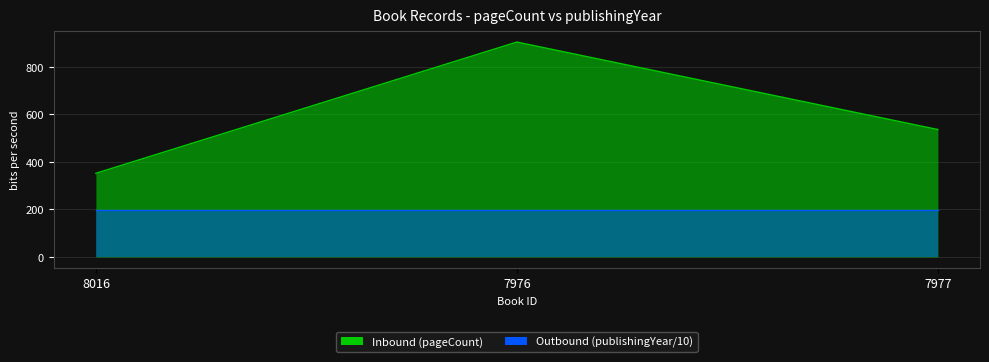

At which label does the data first exceed 536?

7976